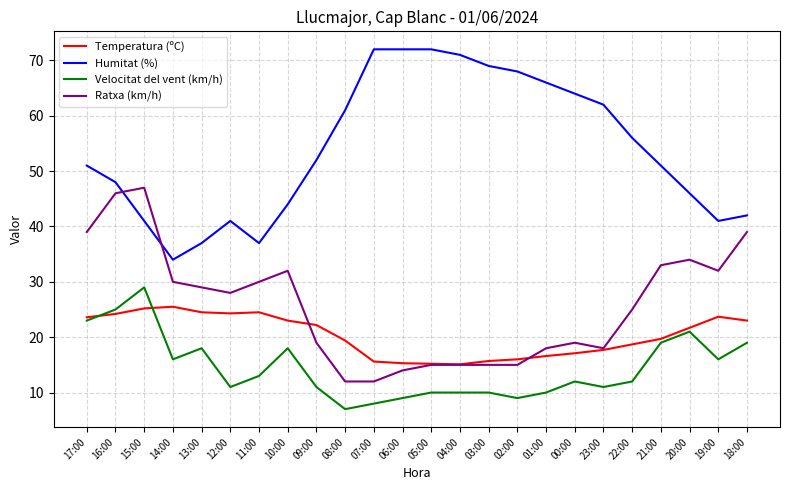

What position from the left is 03:00?

15